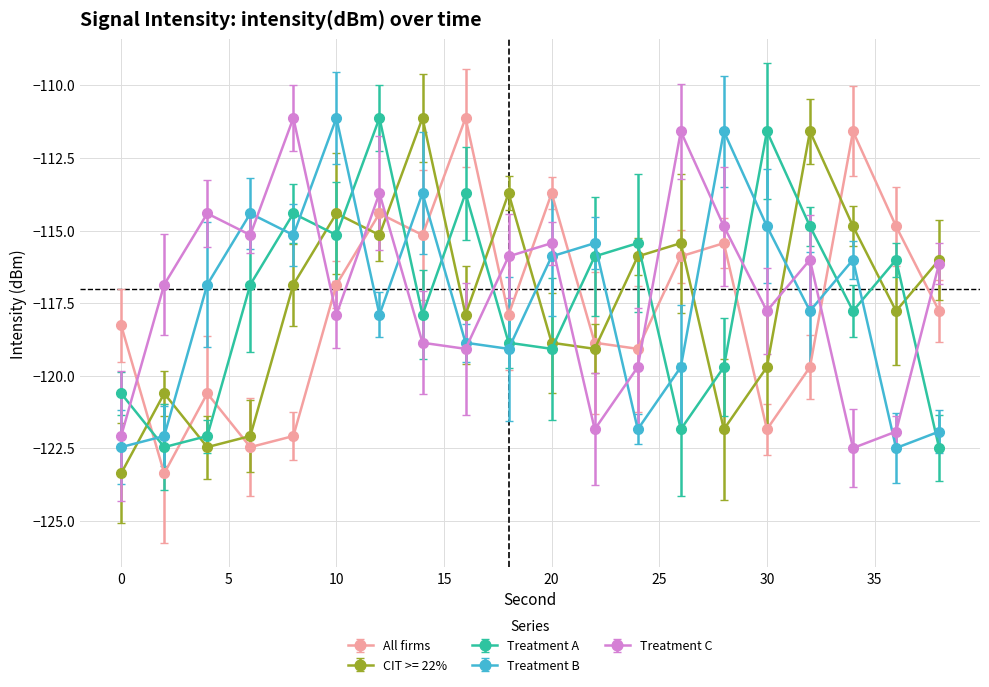

How many intersections are there between All firms and CIT >= 22%?

13